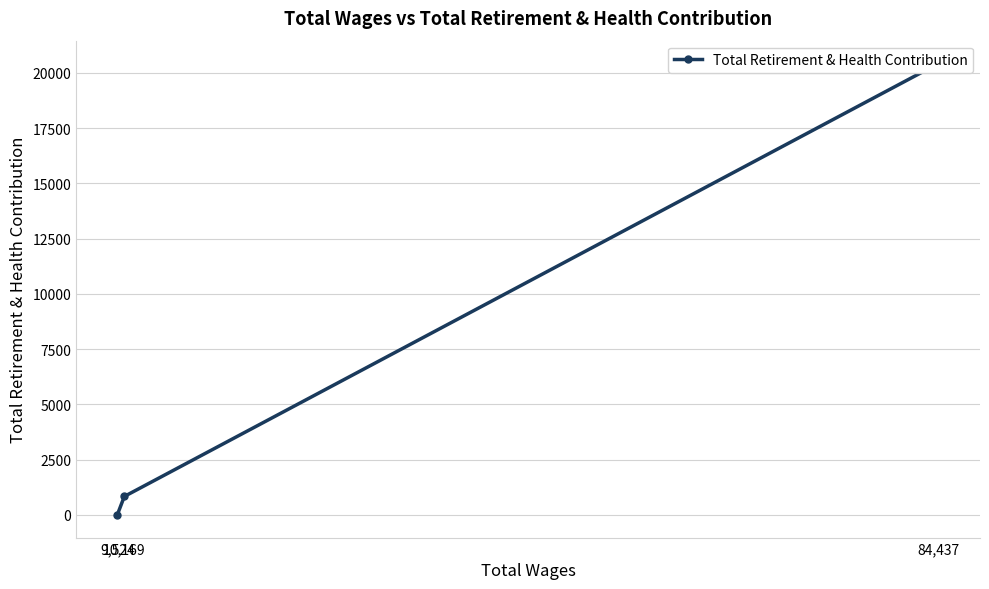

The value at 10,169 is 839. True or false?

True